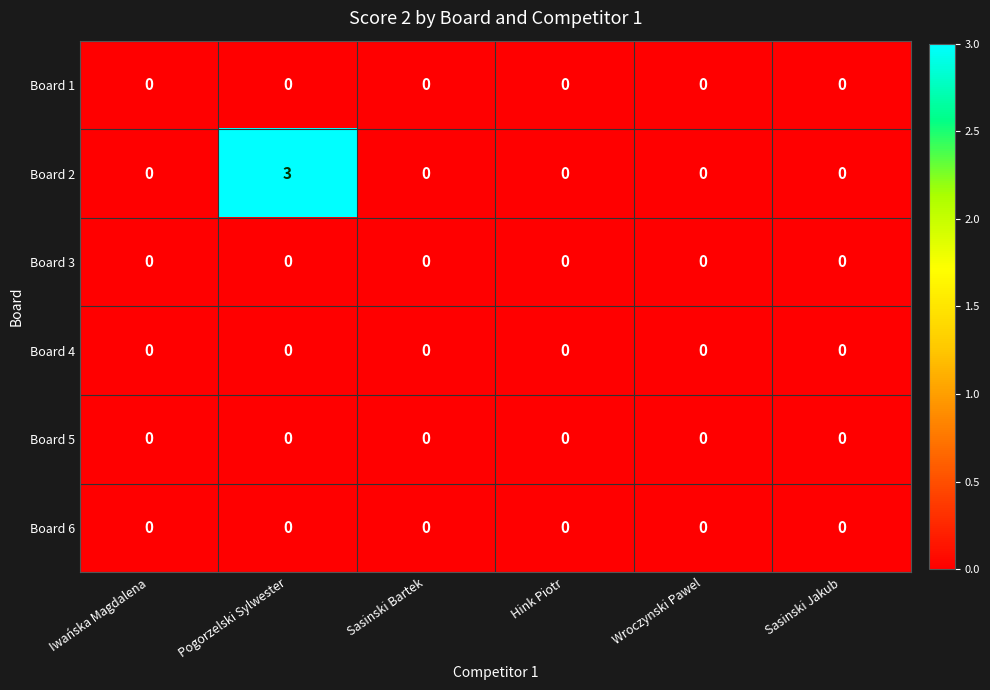

Which series has the largest total across all categories?

Board 2